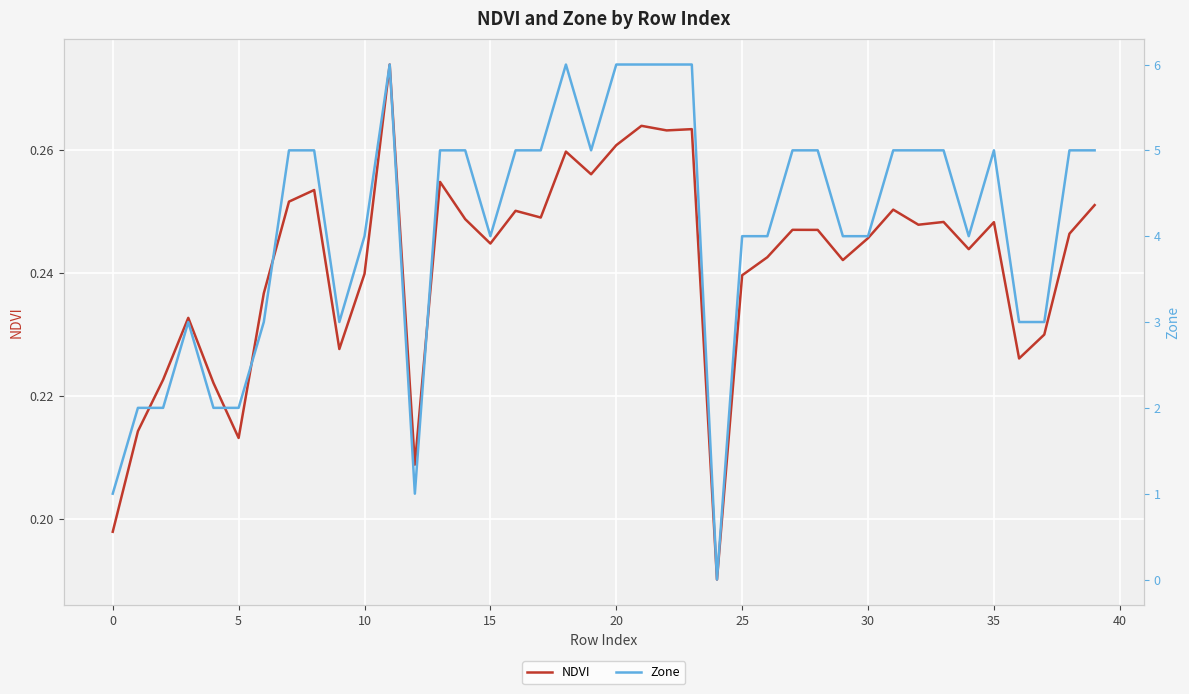

What is the average value of the Zone series?

4.1